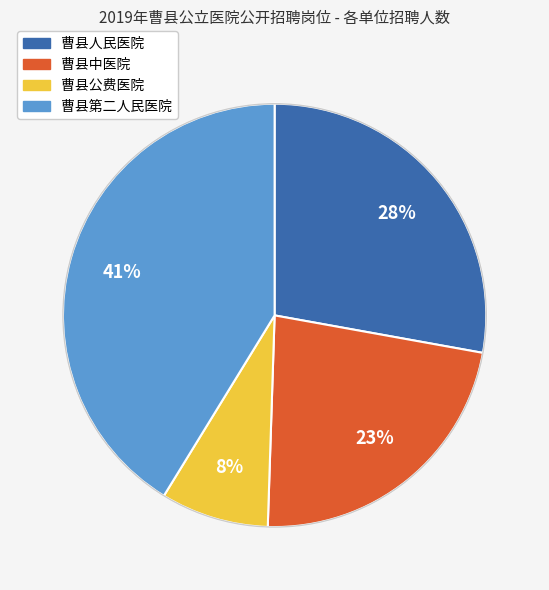

How many segments does this pie chart have?

4